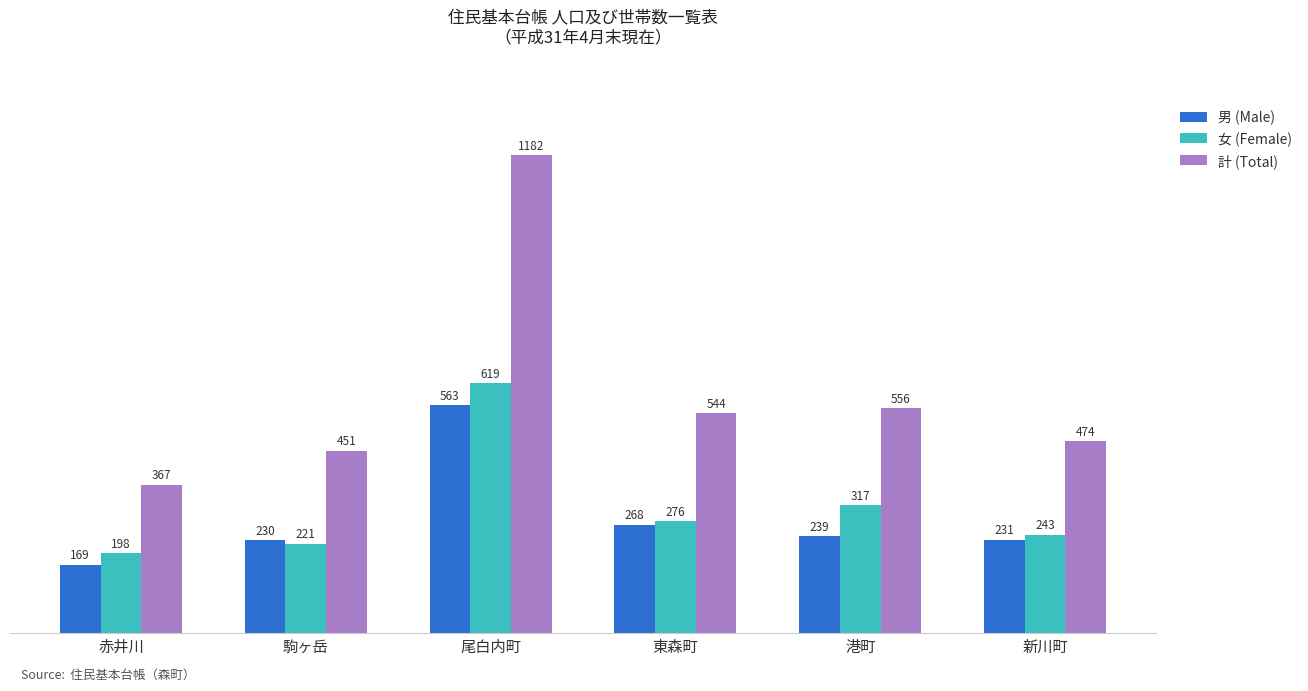

At which category is the sum across all series the highest?

尾白内町